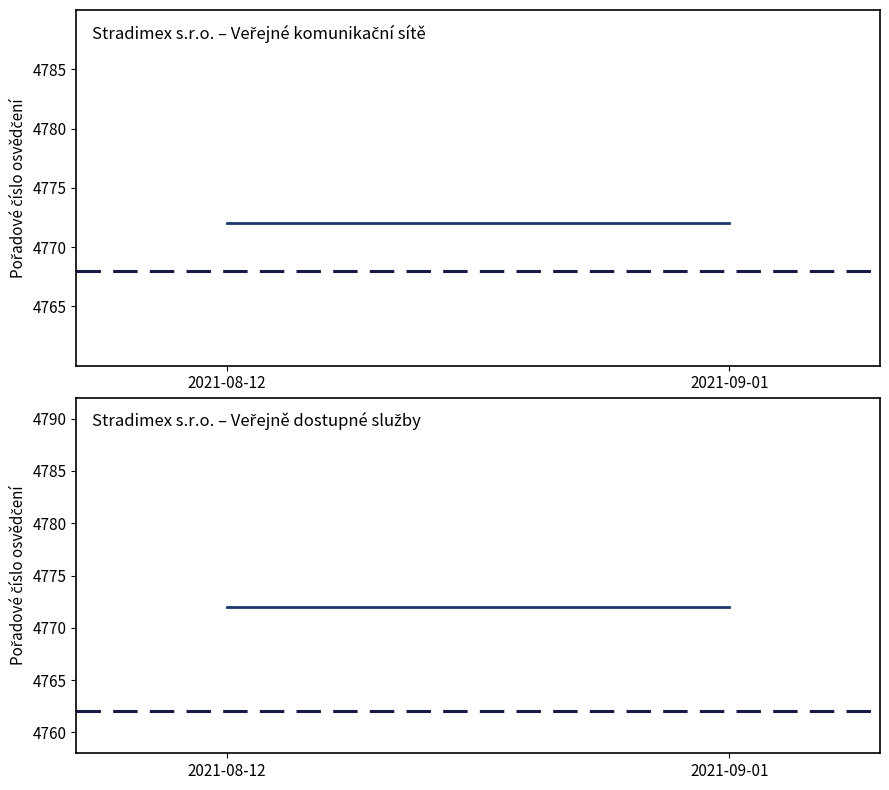

Is the value of Veřejně dostupné služby at 2021-09-01 greater than the value of Veřejné komunikační sítě at 2021-09-01?

No